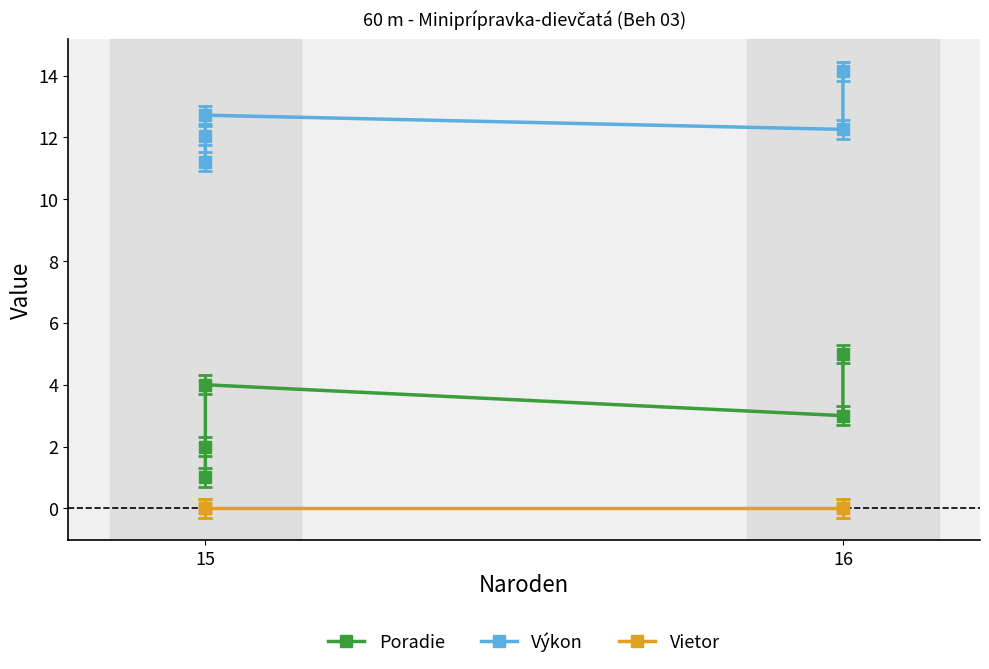

True or false: Výkon and Poradie intersect in this chart.

False